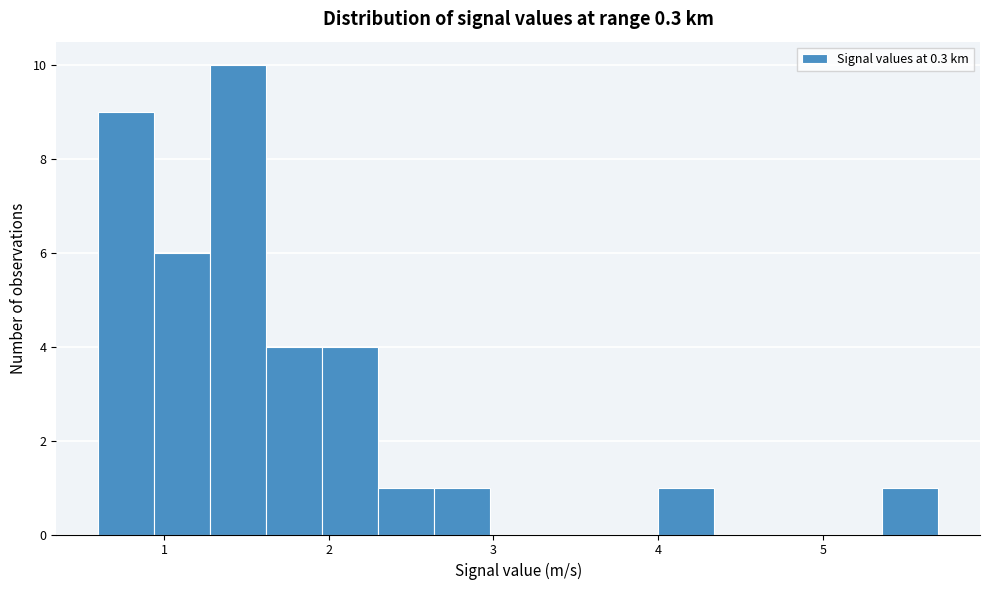

Around what value on the x-axis is the tallest bar? Give the approximate position of its centre, as read against the axis.

1.5